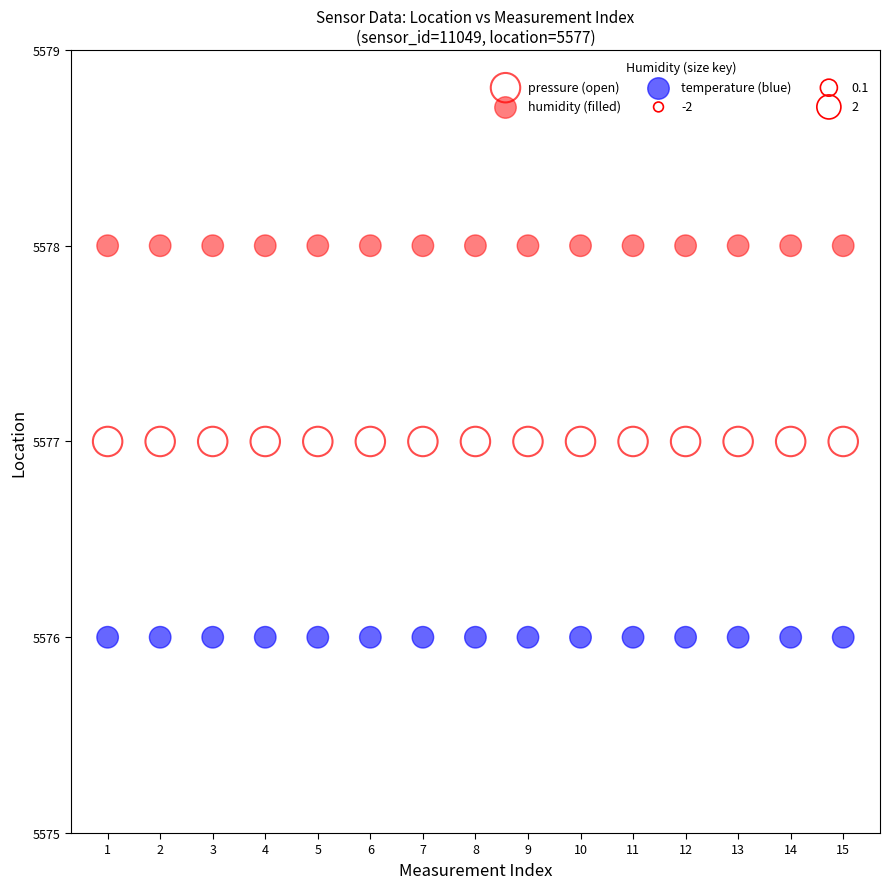

Which series contains the highest Y value?

humidity (filled)